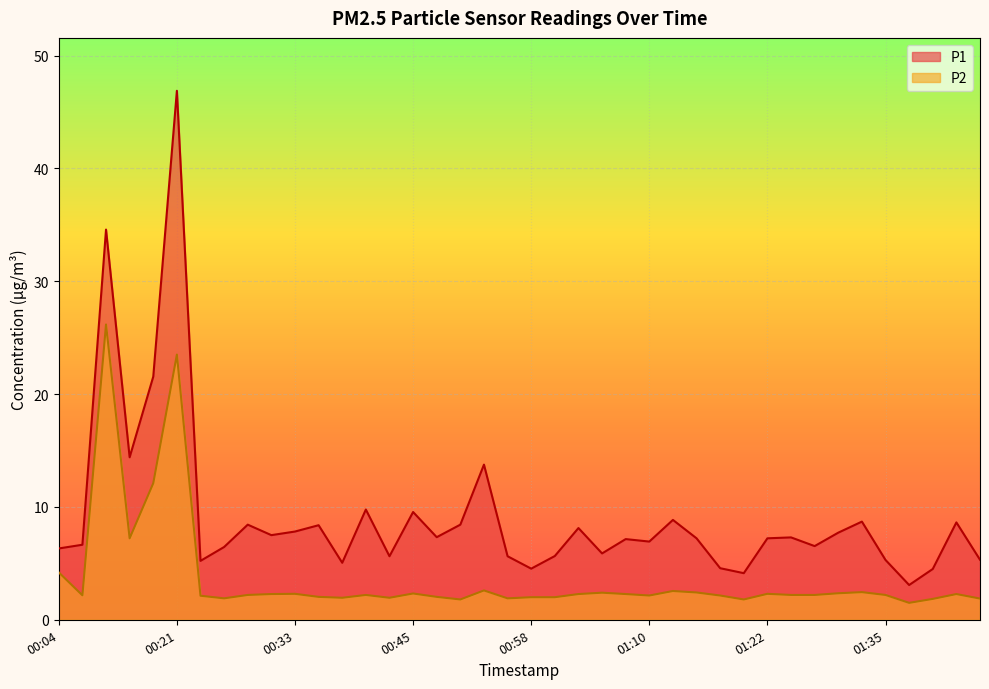

In P1, how many points are lower than both neighbors (excluding endpoints)?

12